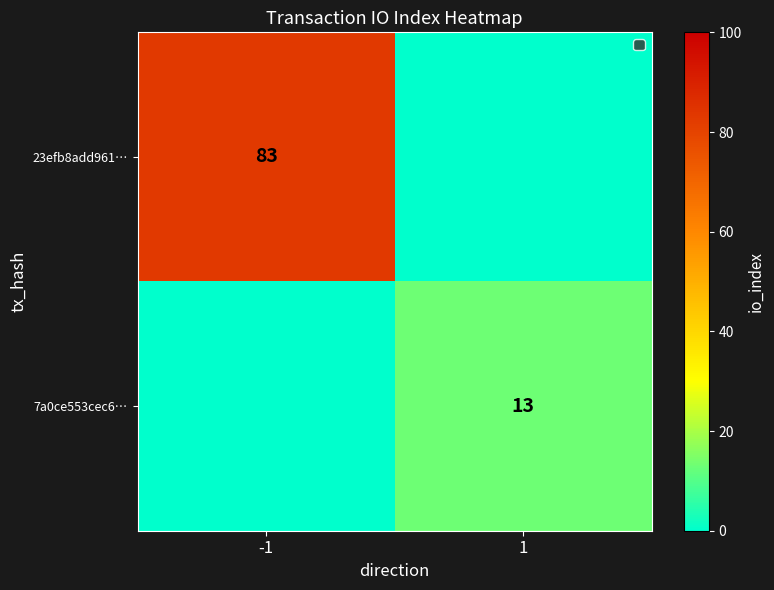

The 23efb8add961… series shows 83 at -1. True or false?

True